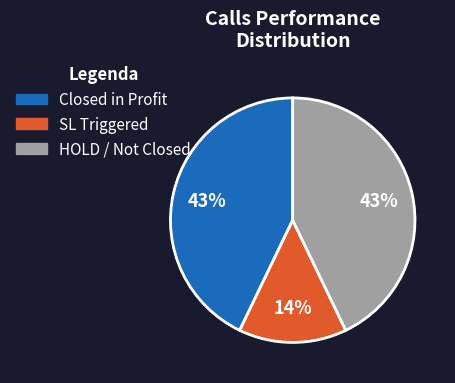

Approximately how many times larger is the value at HOLD / Not Closed compared to Closed in Profit?

1.0